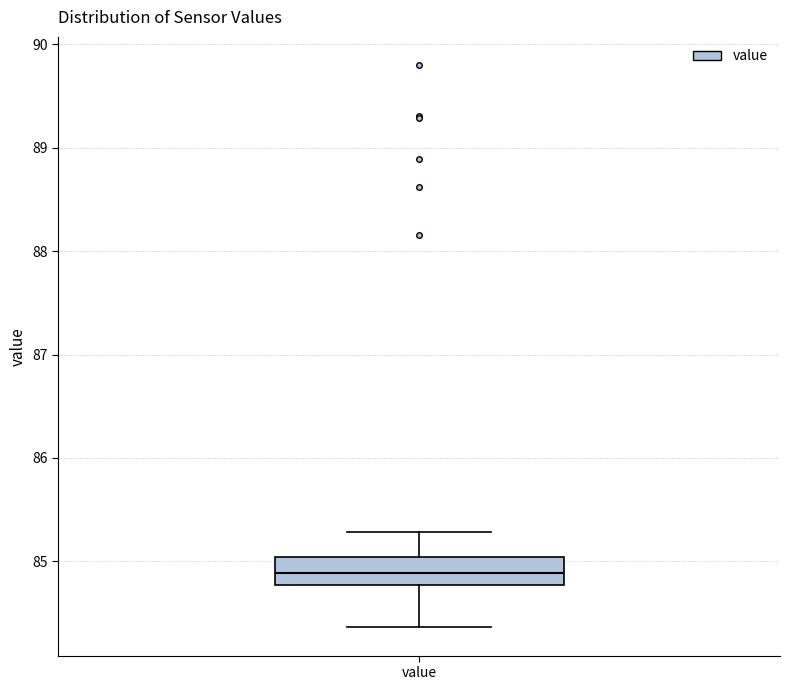

Where is the lower edge of the box for value on the y-axis? The values are not printed on the chart, so give them approximately, as read against the axis.

84.8